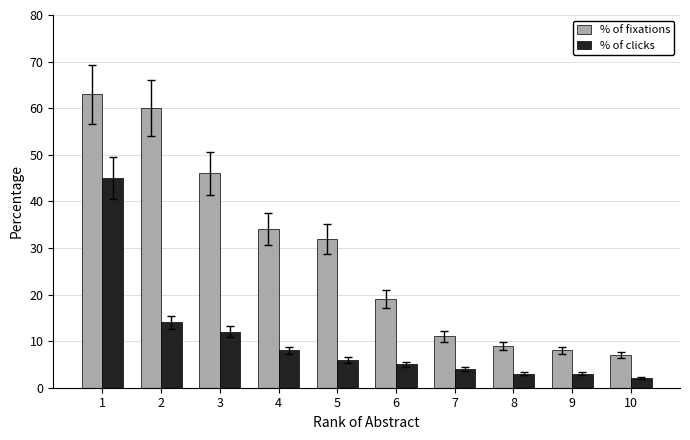

Where is % of fixations nearest to the value 35?

4